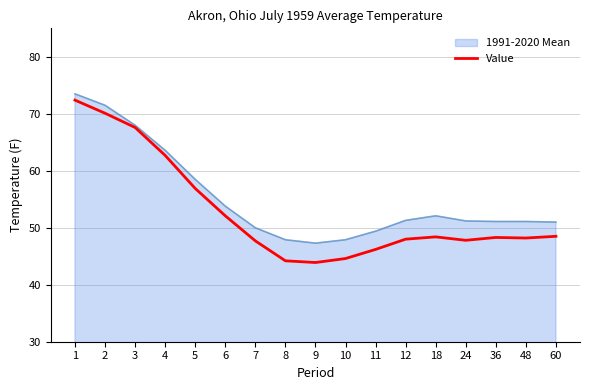

Which series has the largest range (max minus min)?

Value